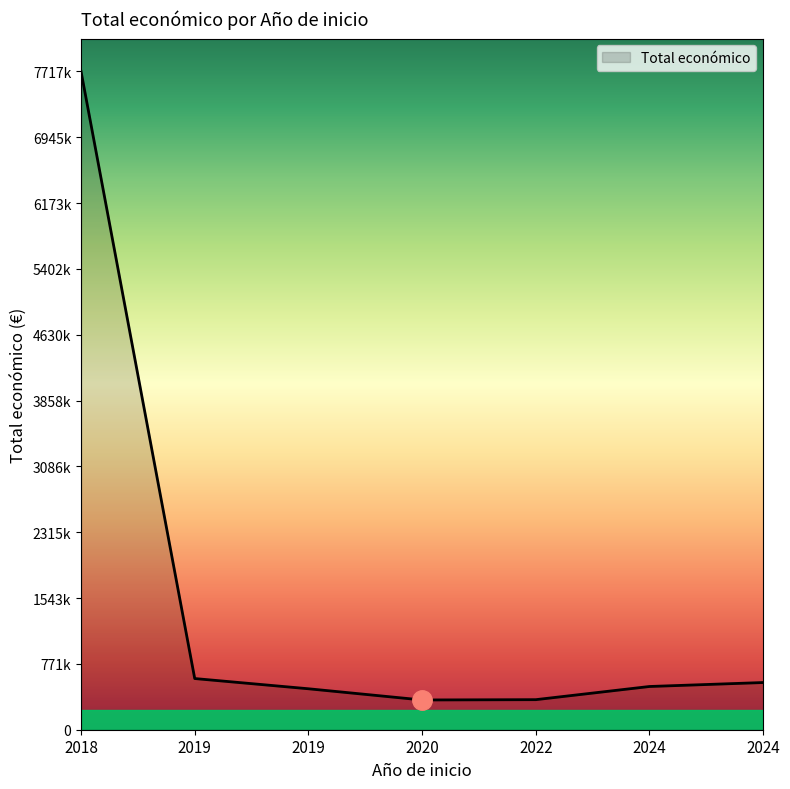

Does the chart display data point markers on the line(s)?

No